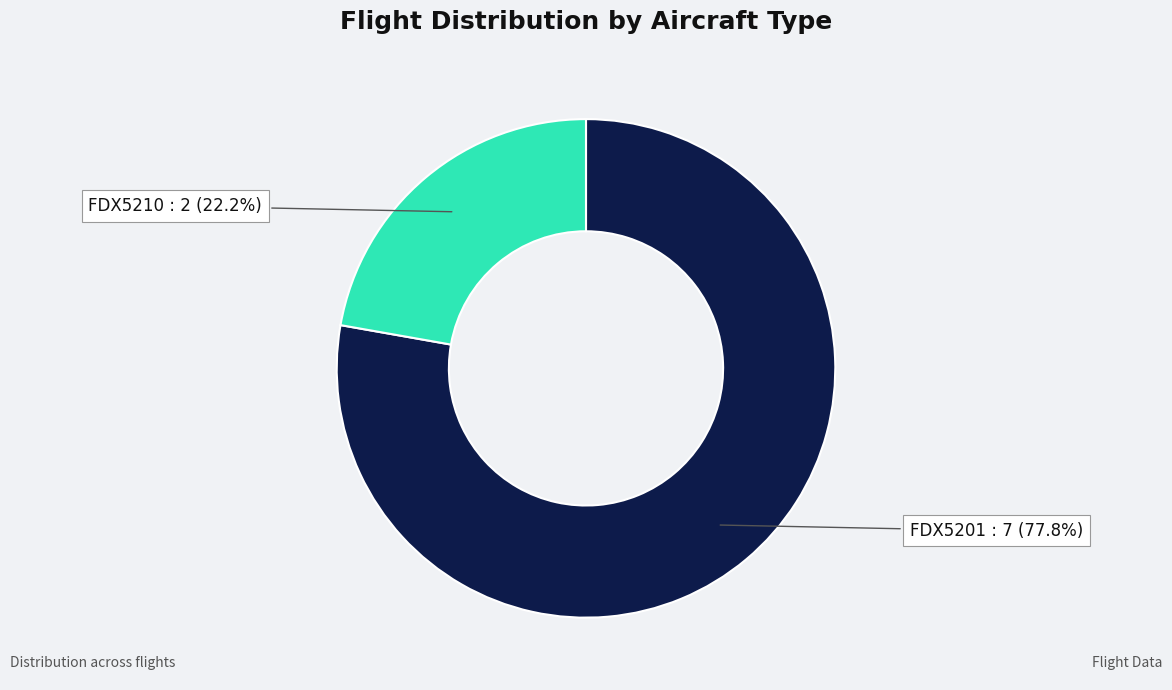

Does any single category account for the majority?

Yes